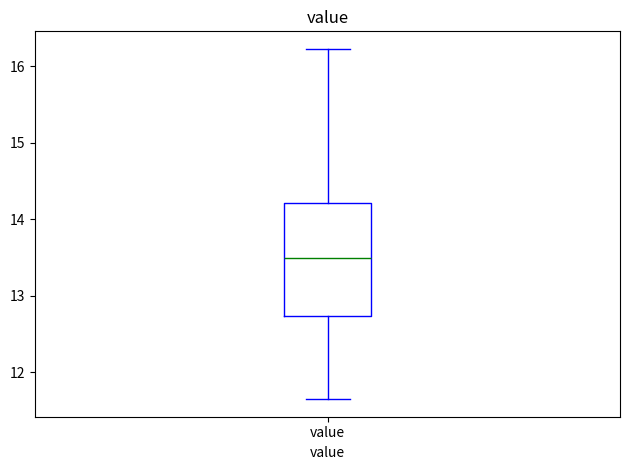

Where is the upper edge of the box for value on the y-axis? The values are not printed on the chart, so give them approximately, as read against the axis.

14.2